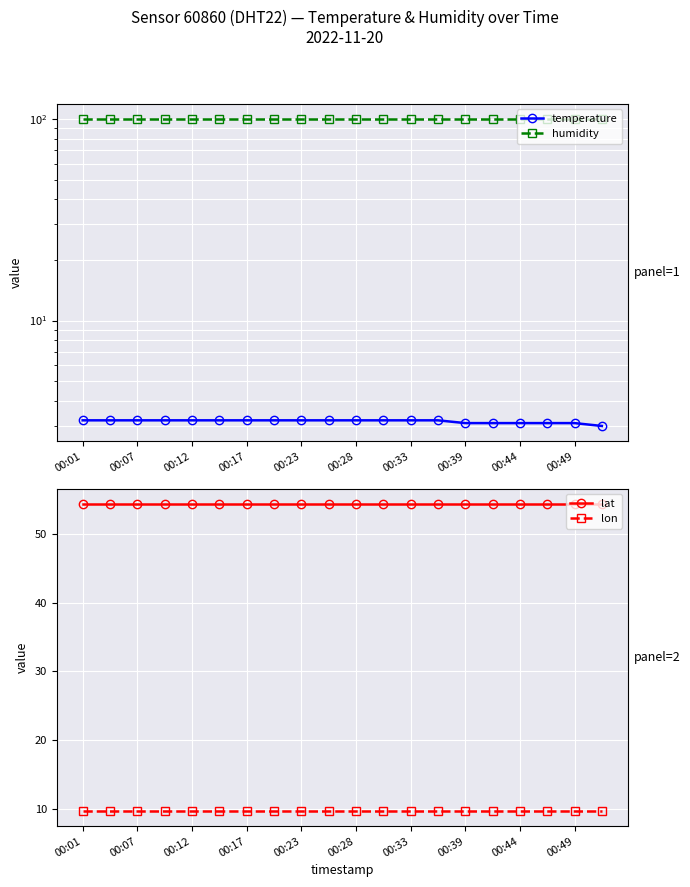

What is the sum of all lon values?

194.2